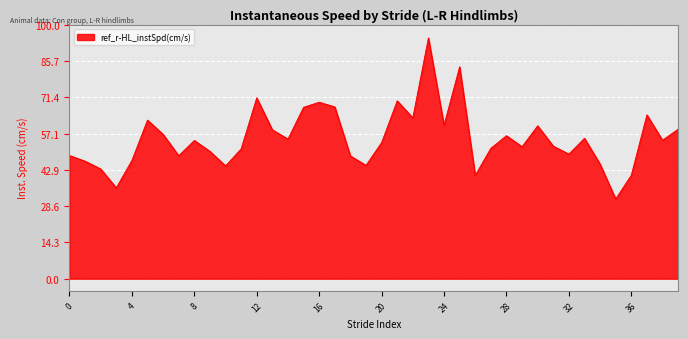

What is the maximum value shown in the chart?

94.8